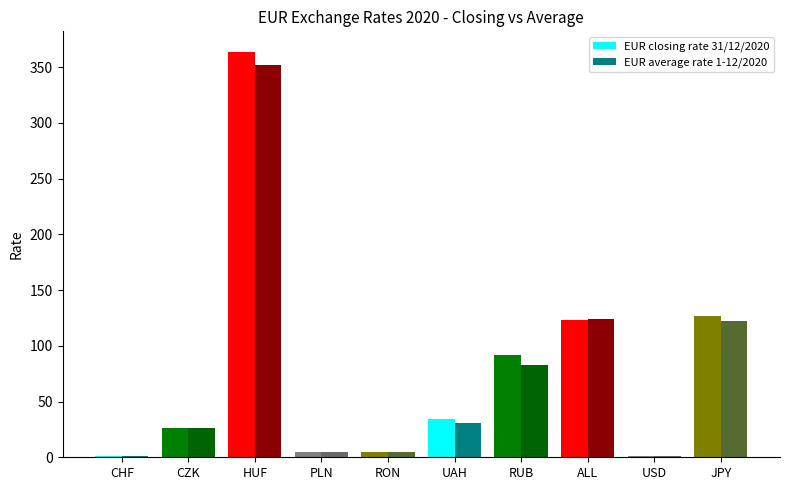

The value of EUR average rate 1-12/2020 at PLN is 4.5. True or false?

True